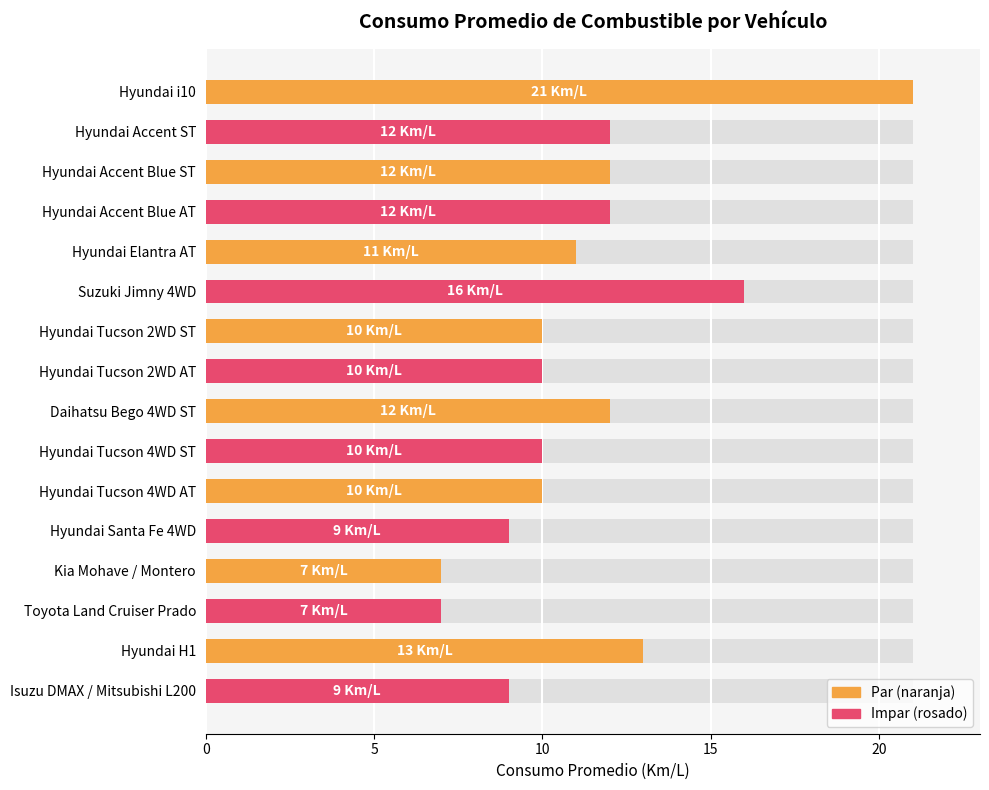

What is the minimum value shown in the chart?

7